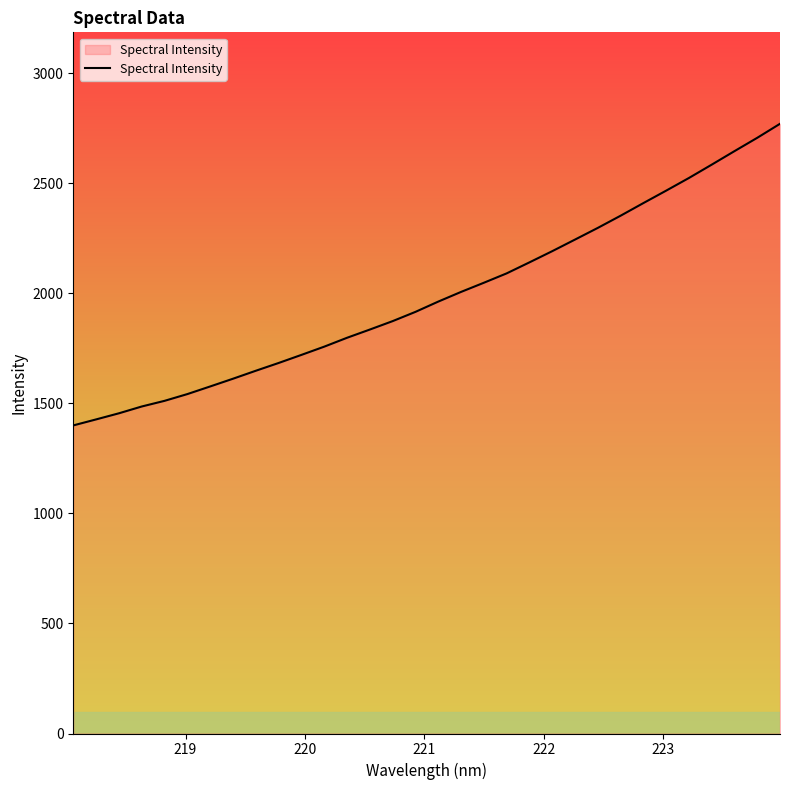

What is the minimum value shown in the chart?

1400.0